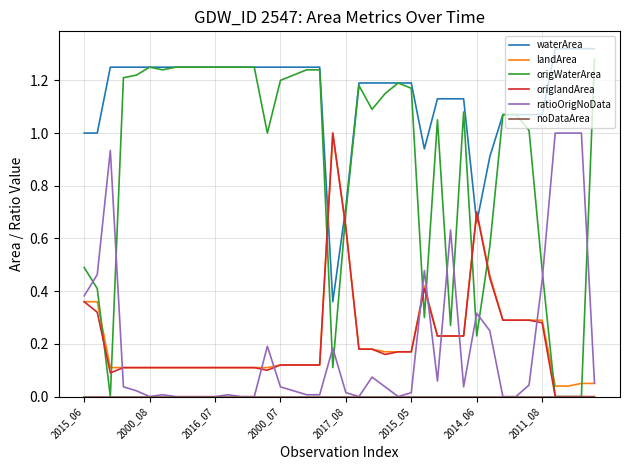

What is the highest value of the ratioOrigNoData series?

1.0